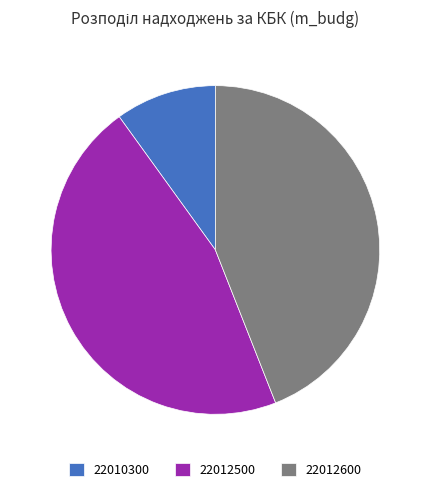

Rank the categories by value from lowest to highest.

22010300, 22012600, 22012500